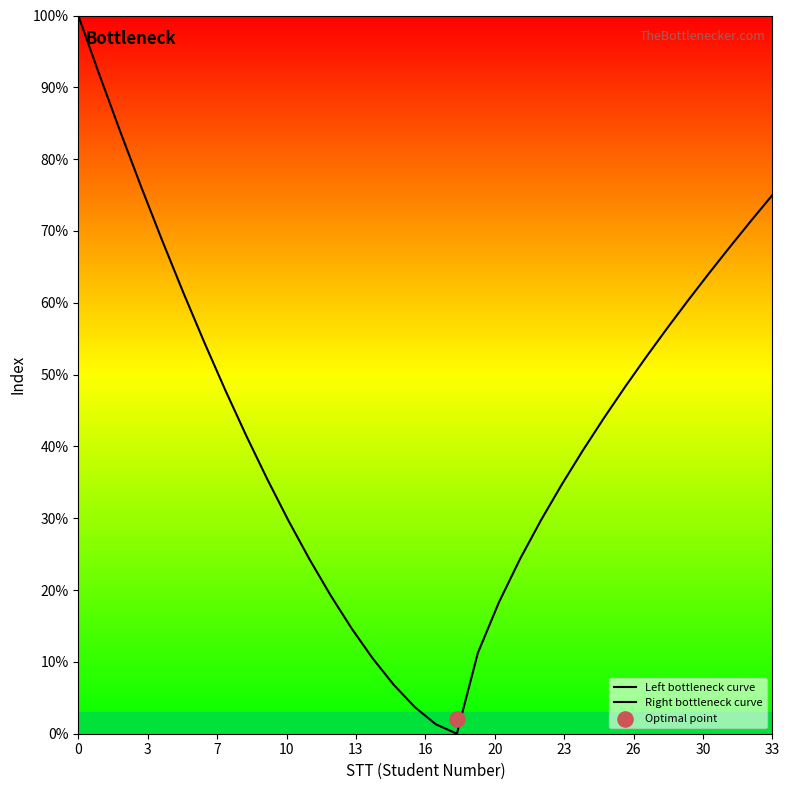

Which series contains the highest Y value?

Left bottleneck curve